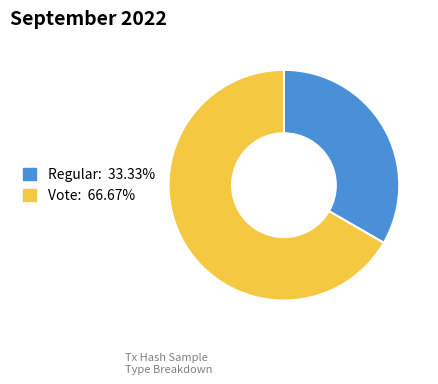

Is there any slice that represents more than half of the pie?

Yes